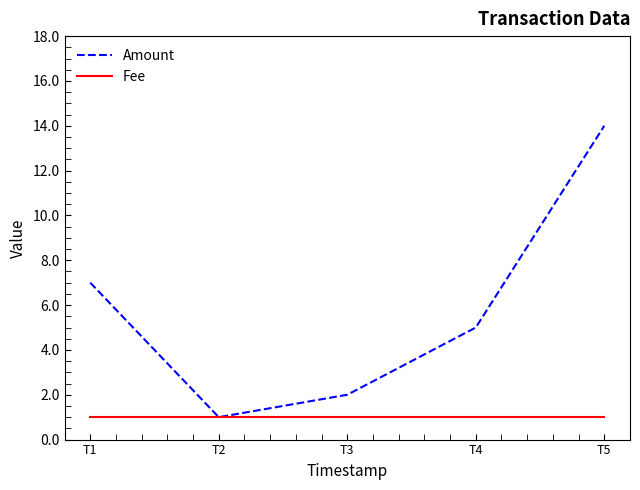

Which category has the highest value across all series?

T5